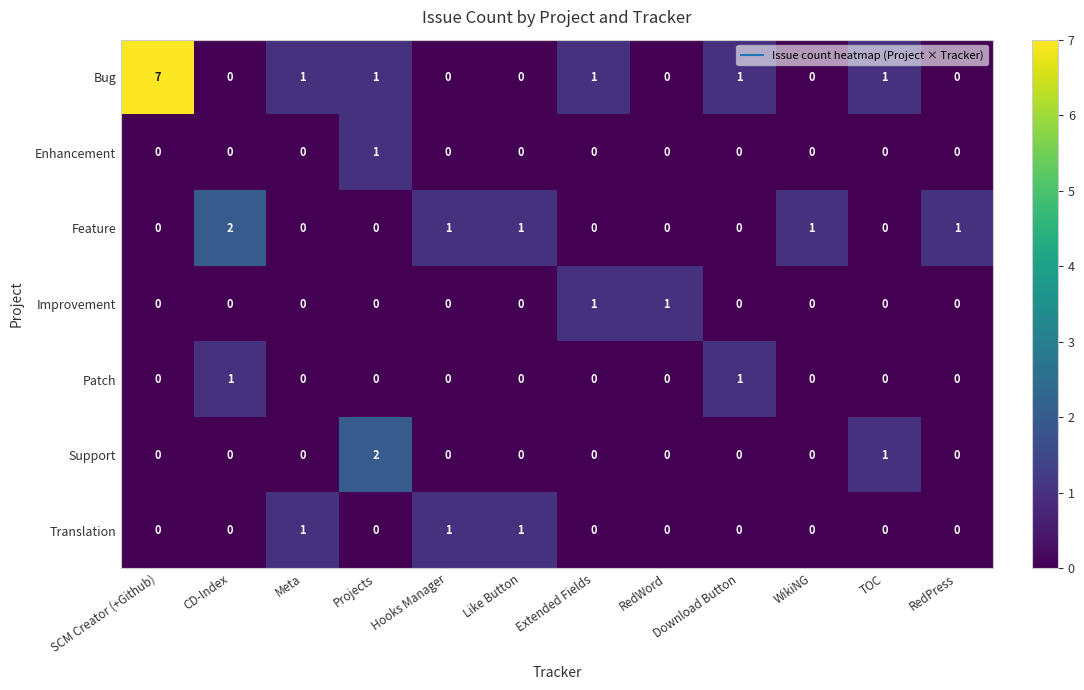

Which category has the highest value across all series?

SCM Creator (+Github)